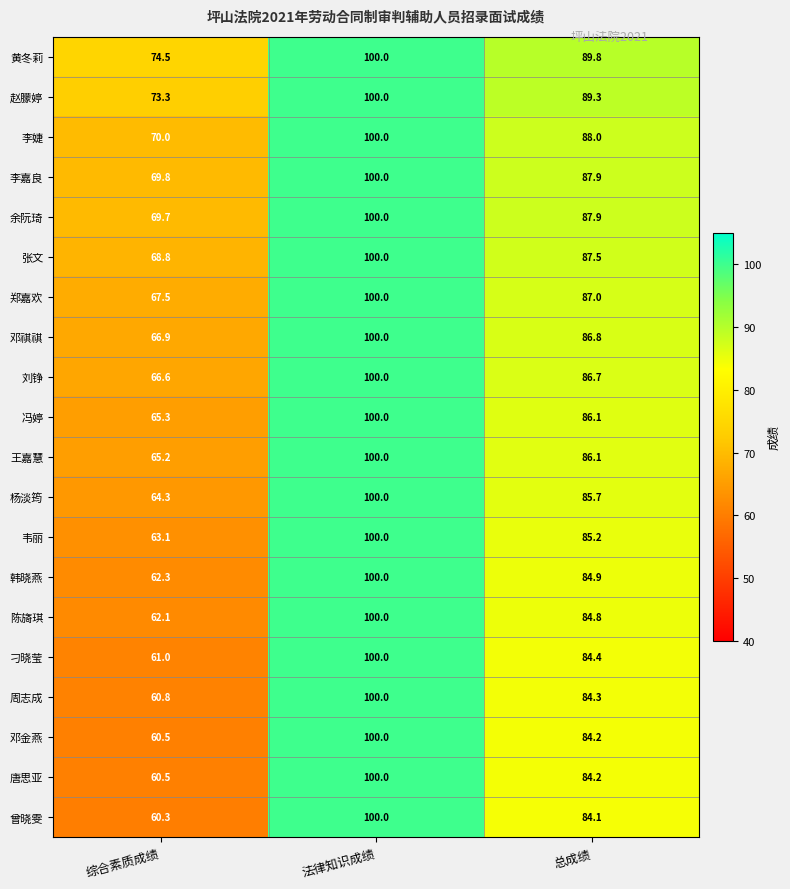

Between 综合素质成绩 and 总成绩, which series saw the biggest shift?

曾晓雯